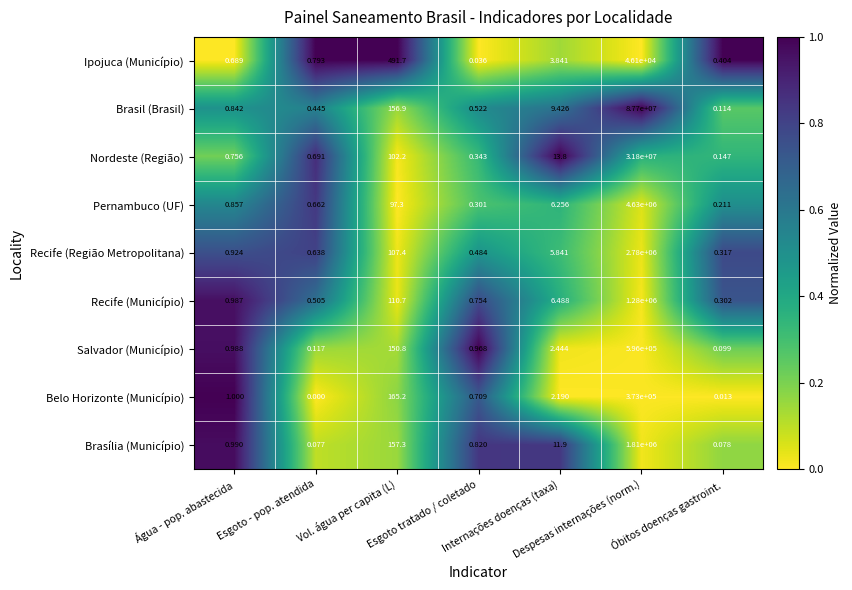

How many series are shown in this chart?

9